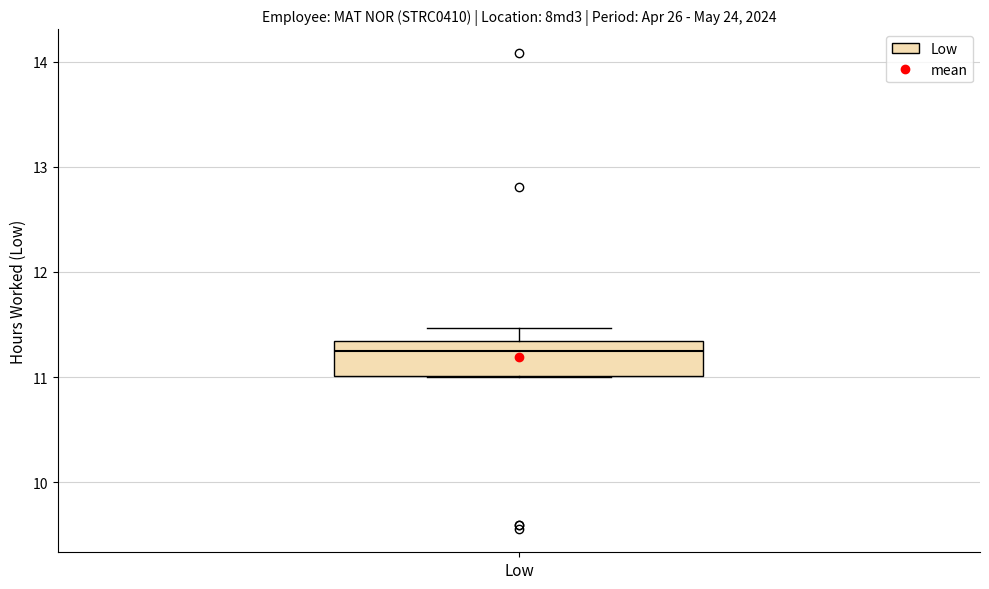

Where does the upper whisker of the box for Low end on the y-axis? The values are not printed on the chart, so give them approximately, as read against the axis.

11.5